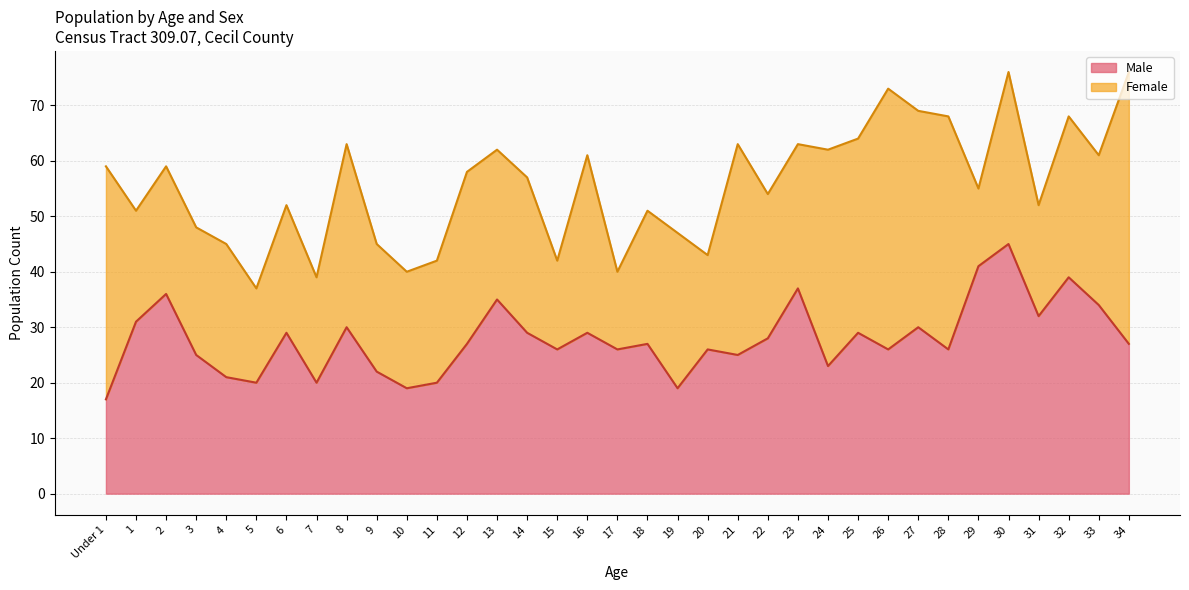

What is the total value across all series at 18?

51